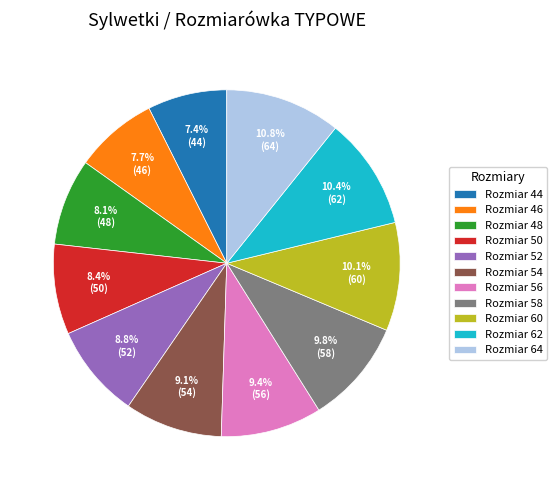

Does Rozmiar 44 represent more than half of the total?

No